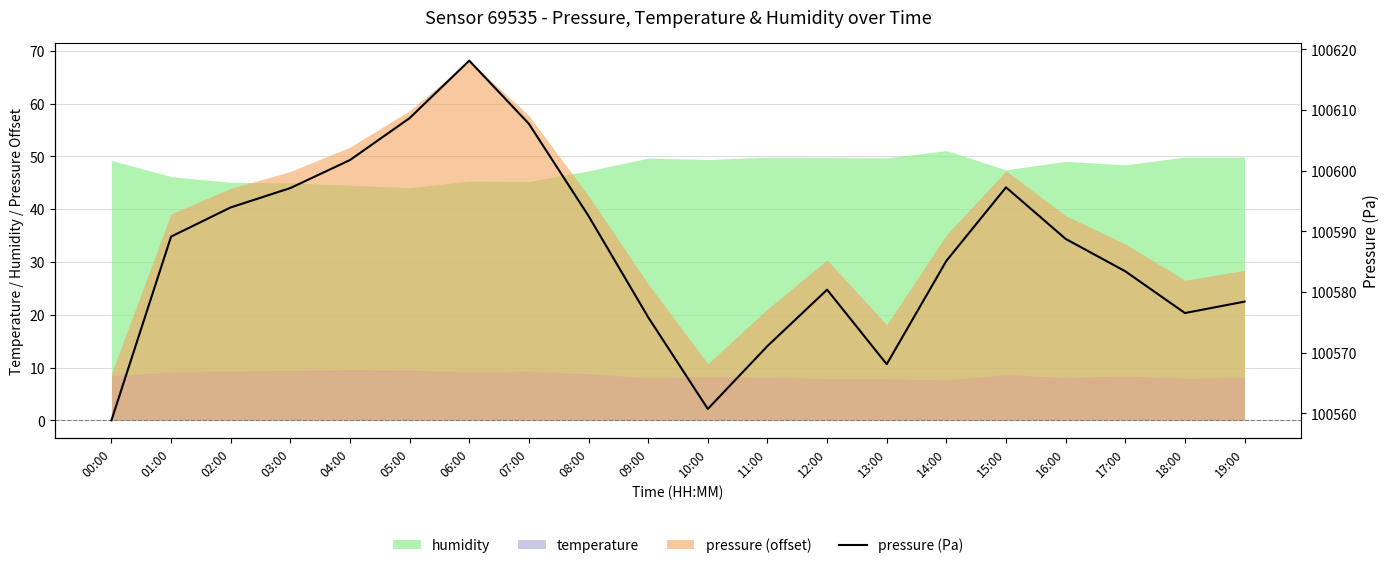

Approximately how many times larger is the value at 08:00 compared to 07:00?

1.0